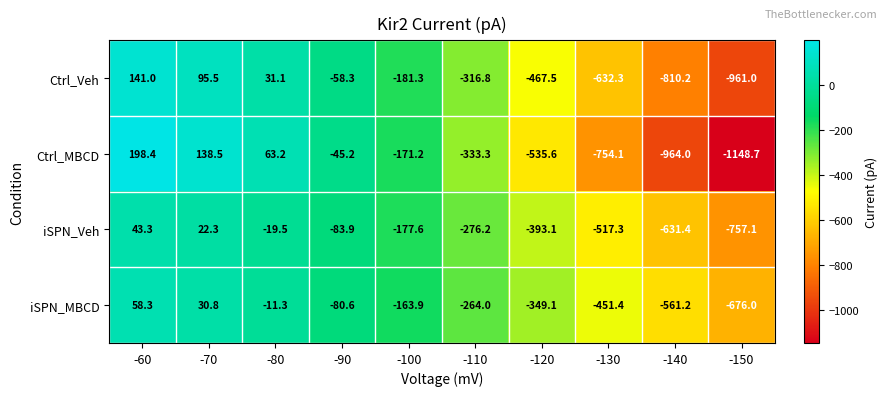

Read the Ctrl_MBCD value at -140.

-964.0